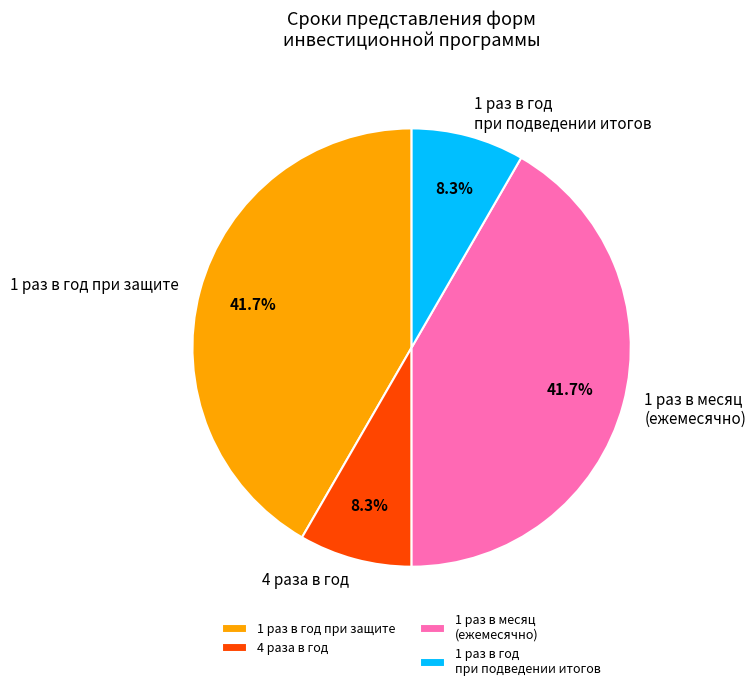

To the nearest percent, what percentage of the pie is 1 раз в год при защите?

42%